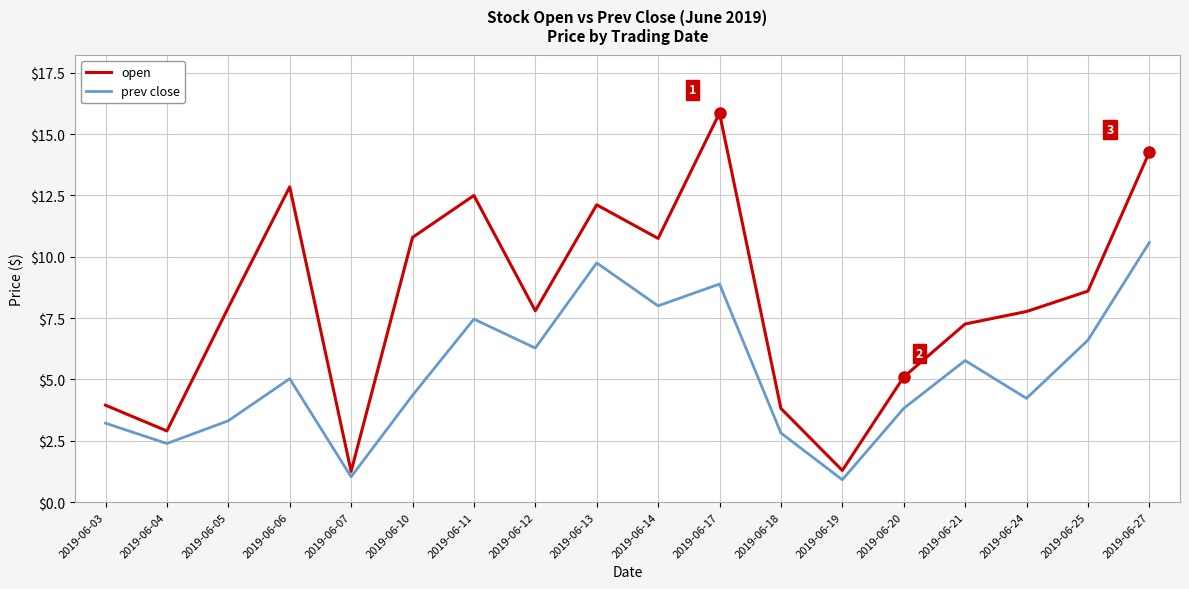

What is the difference between the highest and lowest values at 2019-06-06?

7.8